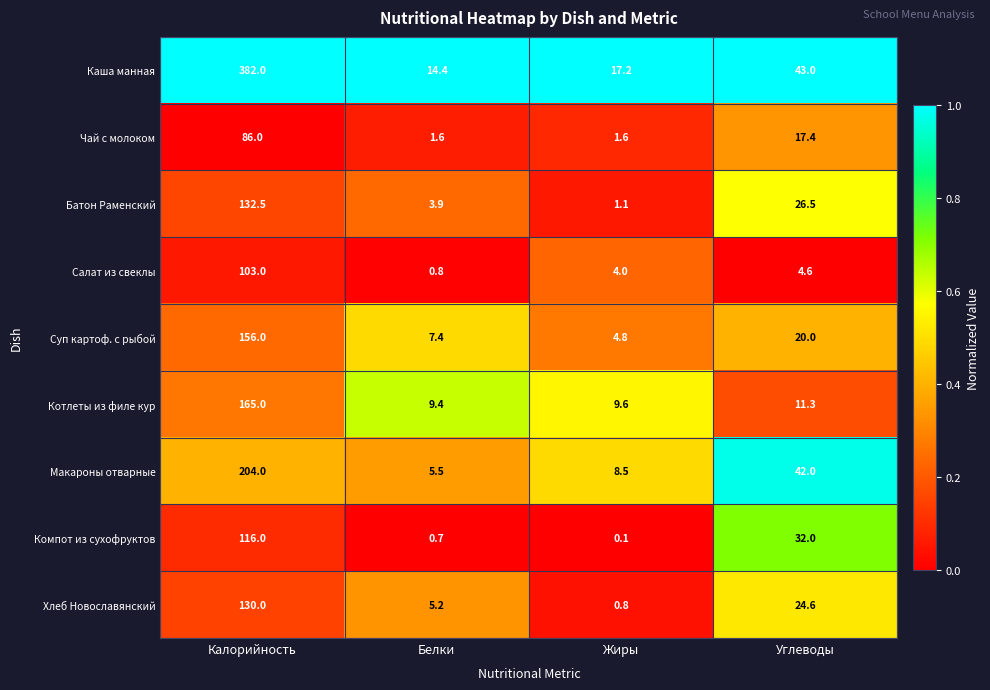

What is the sum of all Компот из сухофруктов values?

148.8